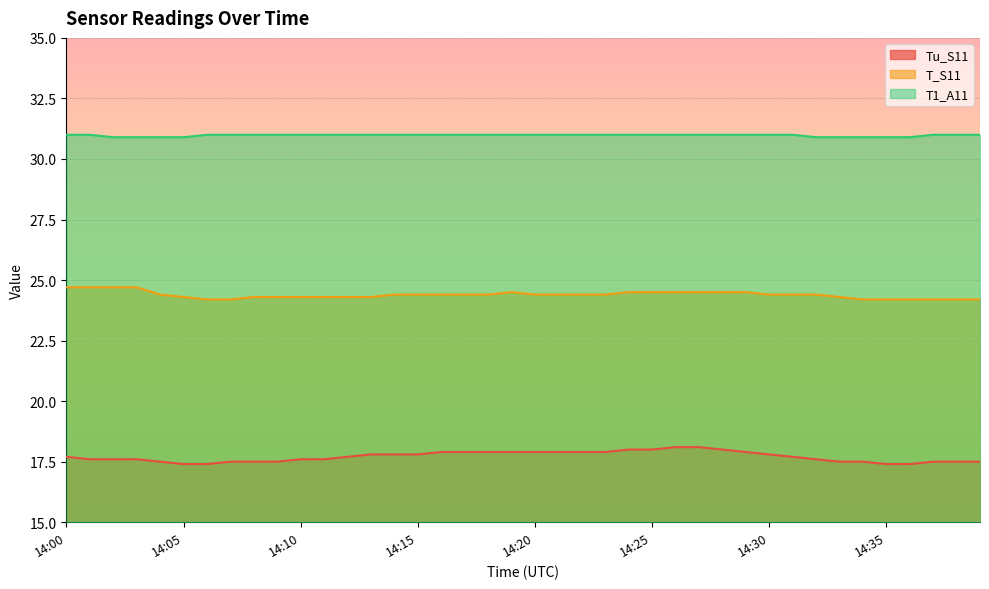

What is the maximum value shown in the chart?

31.0